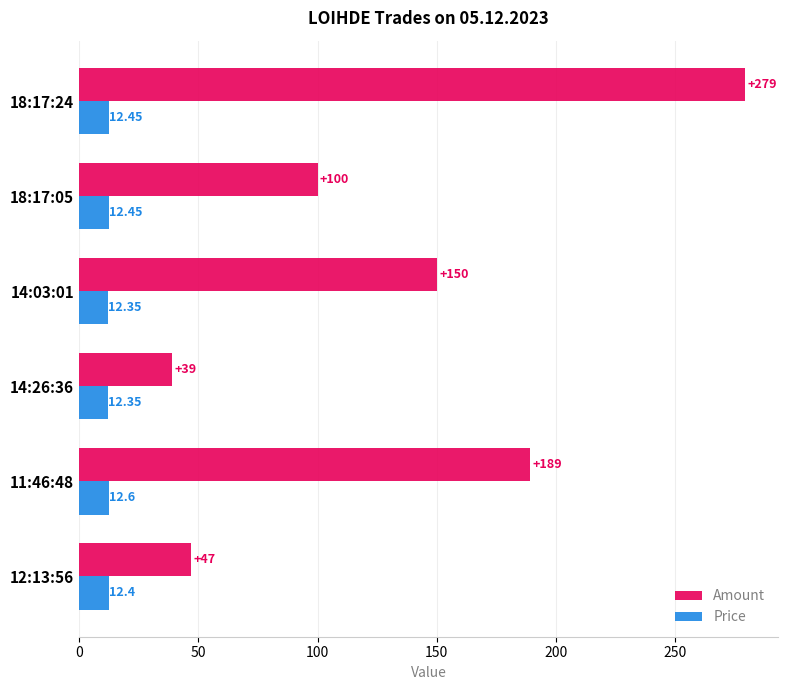

Which series has the widest spread of values?

Amount